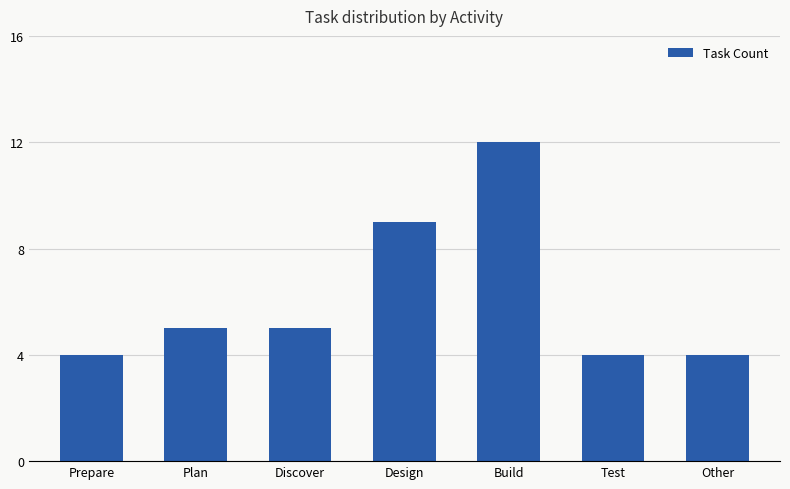

What position from the right is Discover?

5